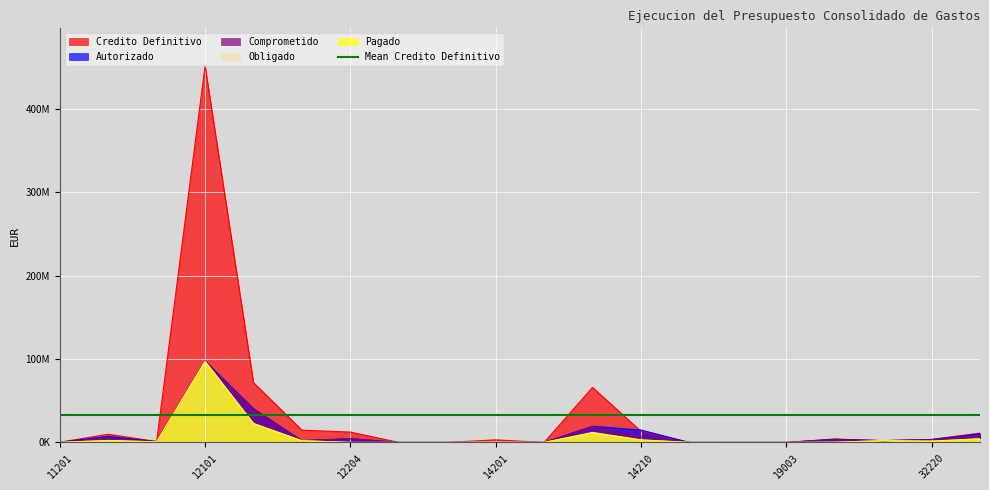

At which category does Autorizado reach its first local valley?

11209